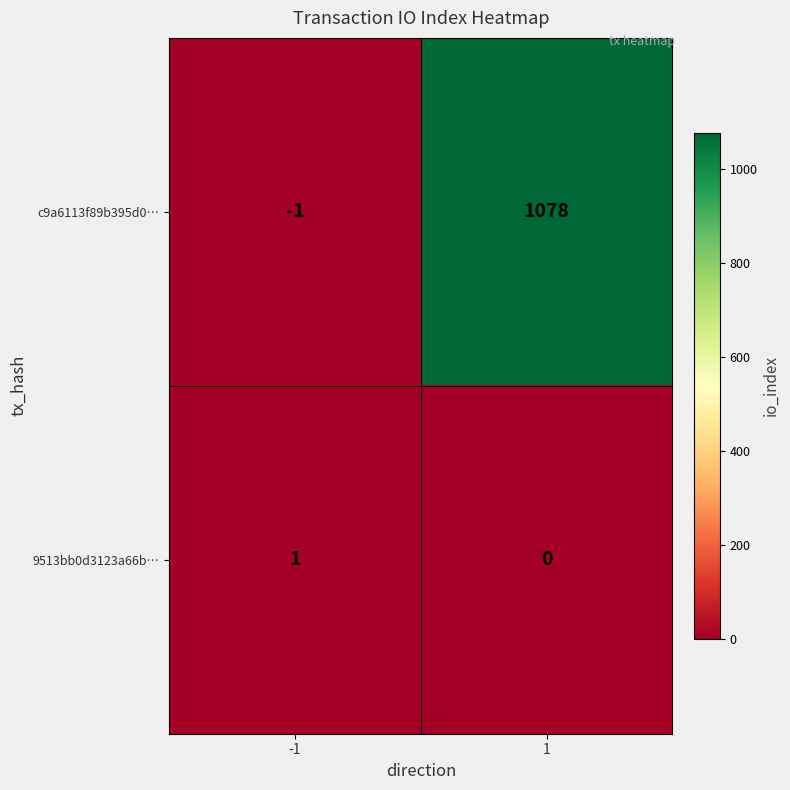

What is the spread (max minus min) of values at -1?

2